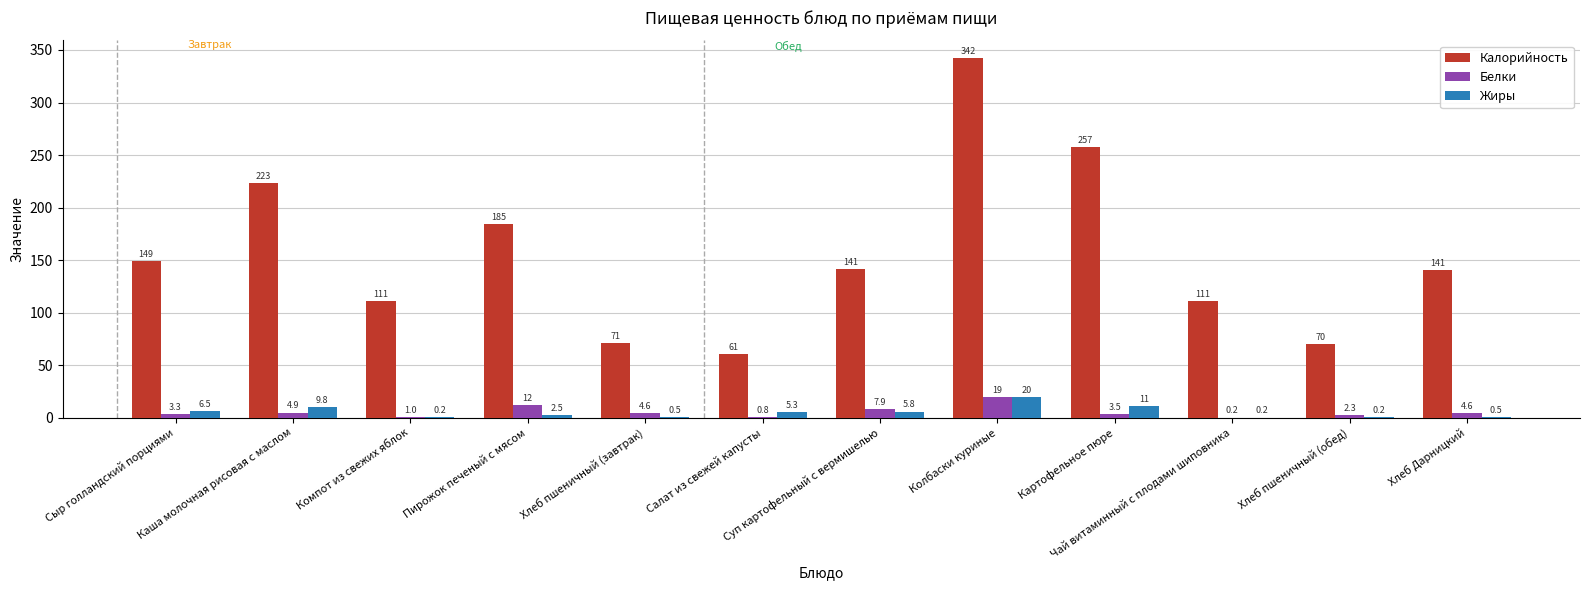

What is the average value of the Белки series?

5.3